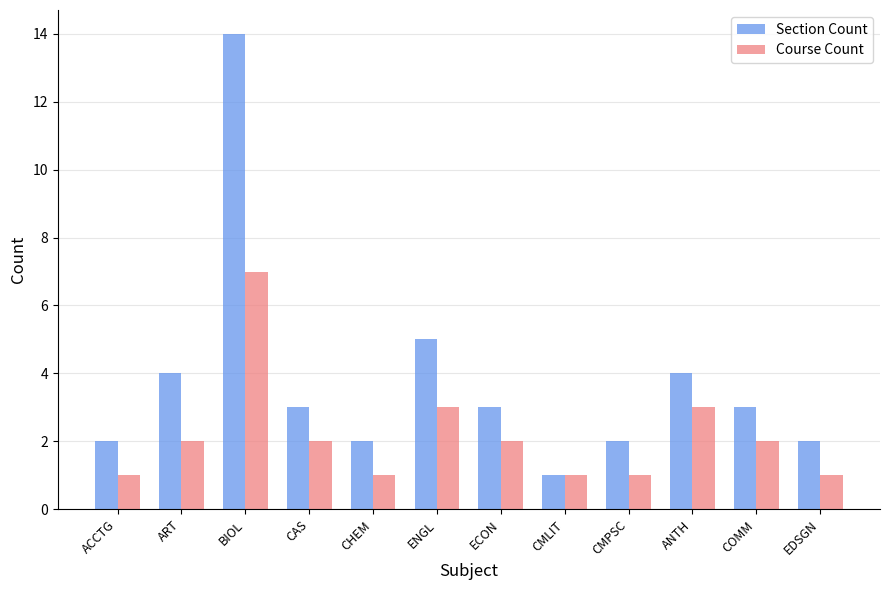

Count the number of data series in this chart.

2